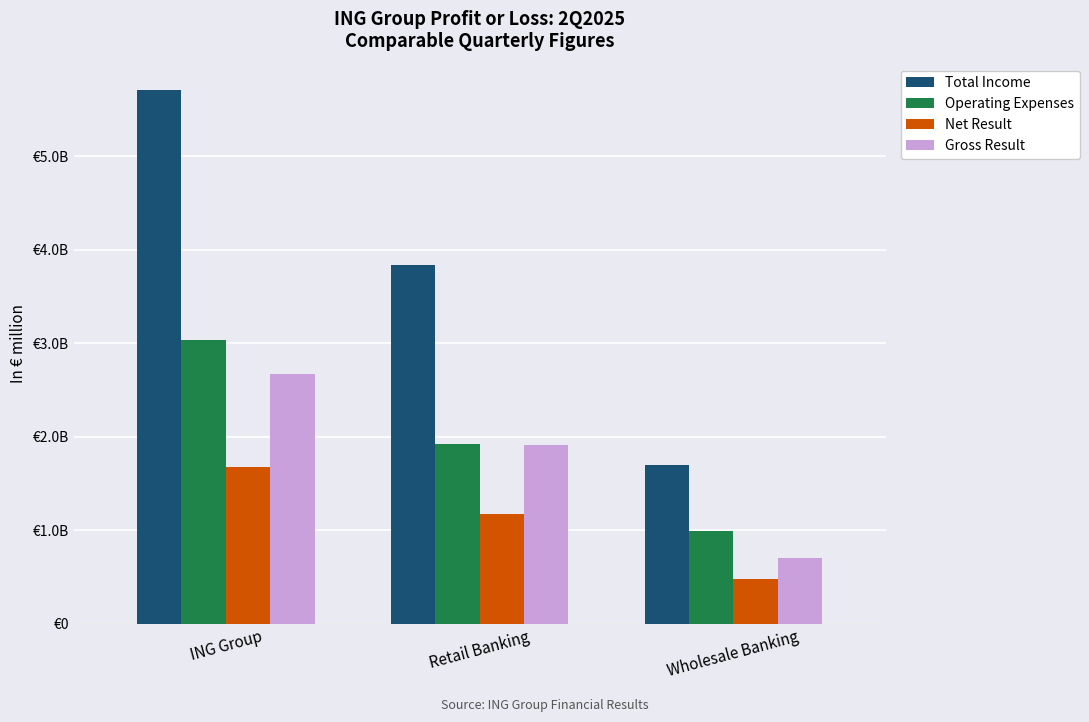

Are the bars horizontal?

No